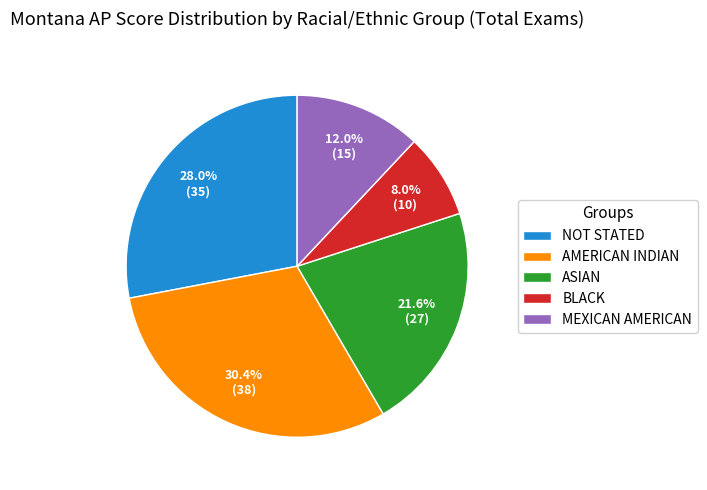

To the nearest percent, what portion does BLACK represent?

8%